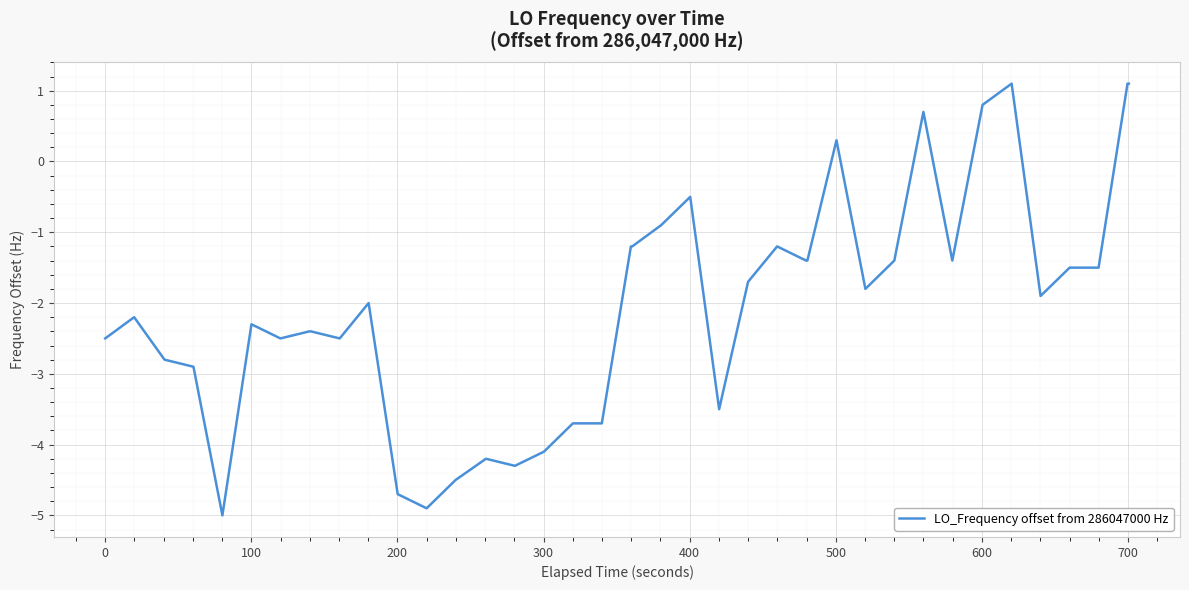

What is the maximum value shown in the chart?

1.1